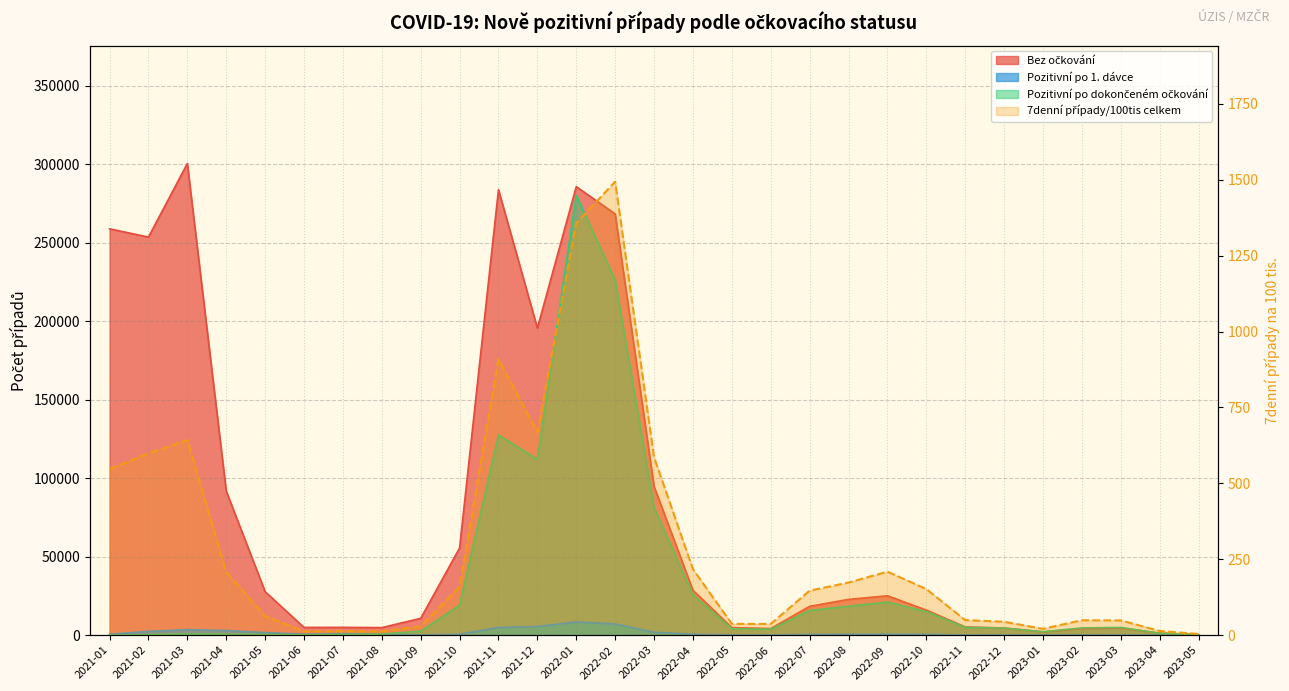

How many interior local valleys (lower than both neighbors) does the data have?

5